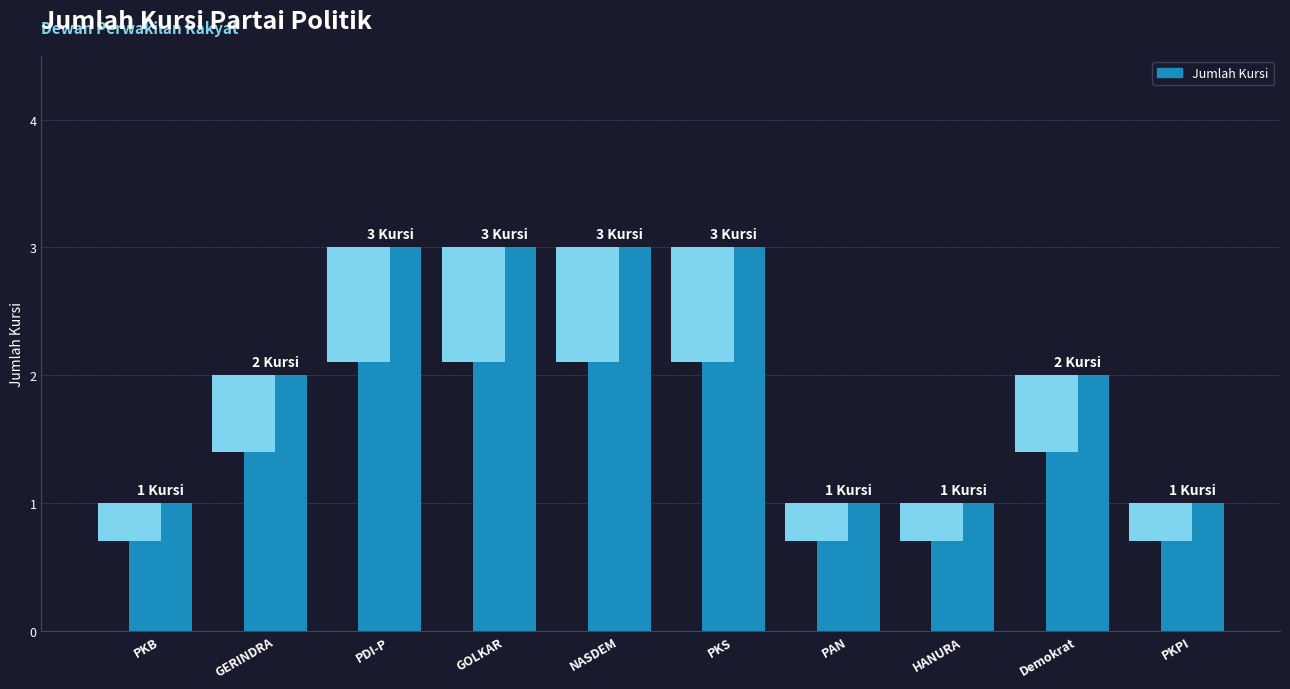

Are the bars grouped side by side (vs. stacked)?

No